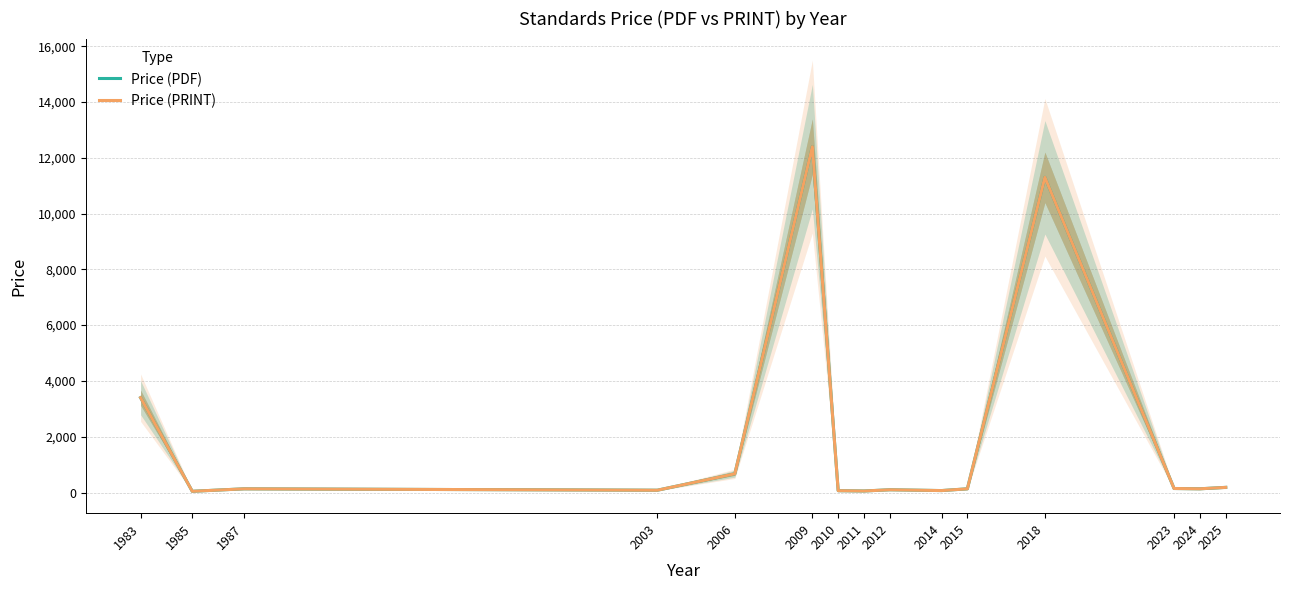

True or false: Price (PRINT) and Price (PDF) cross at least once.

False